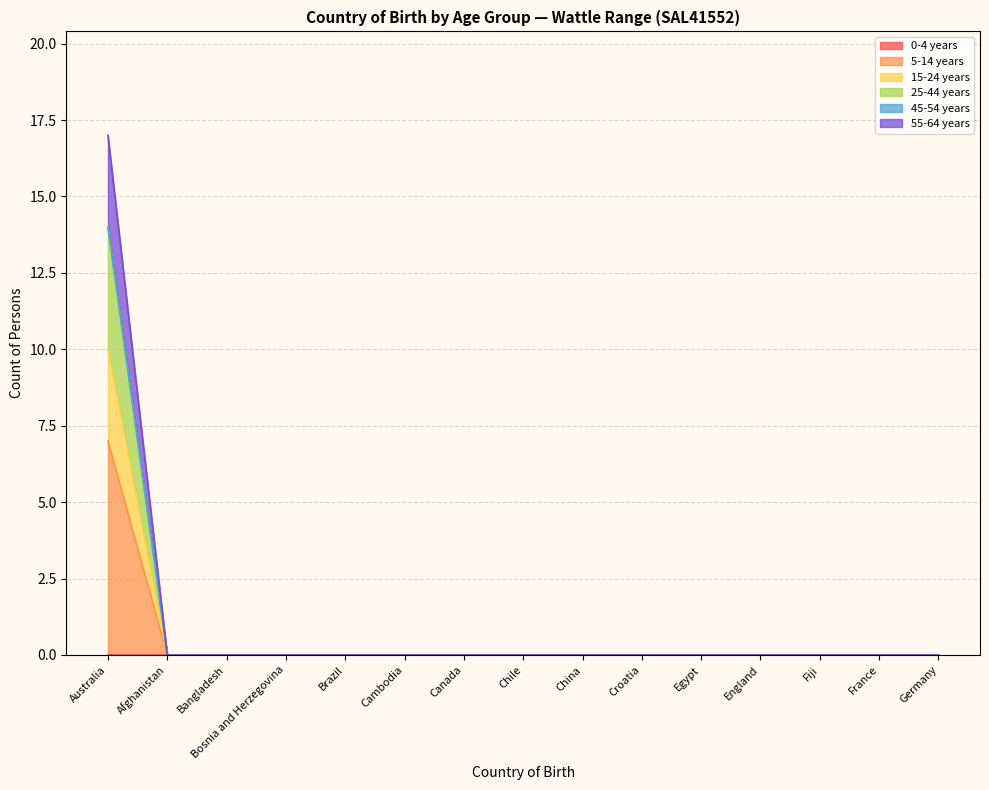

Does the chart display data point markers on the line(s)?

No